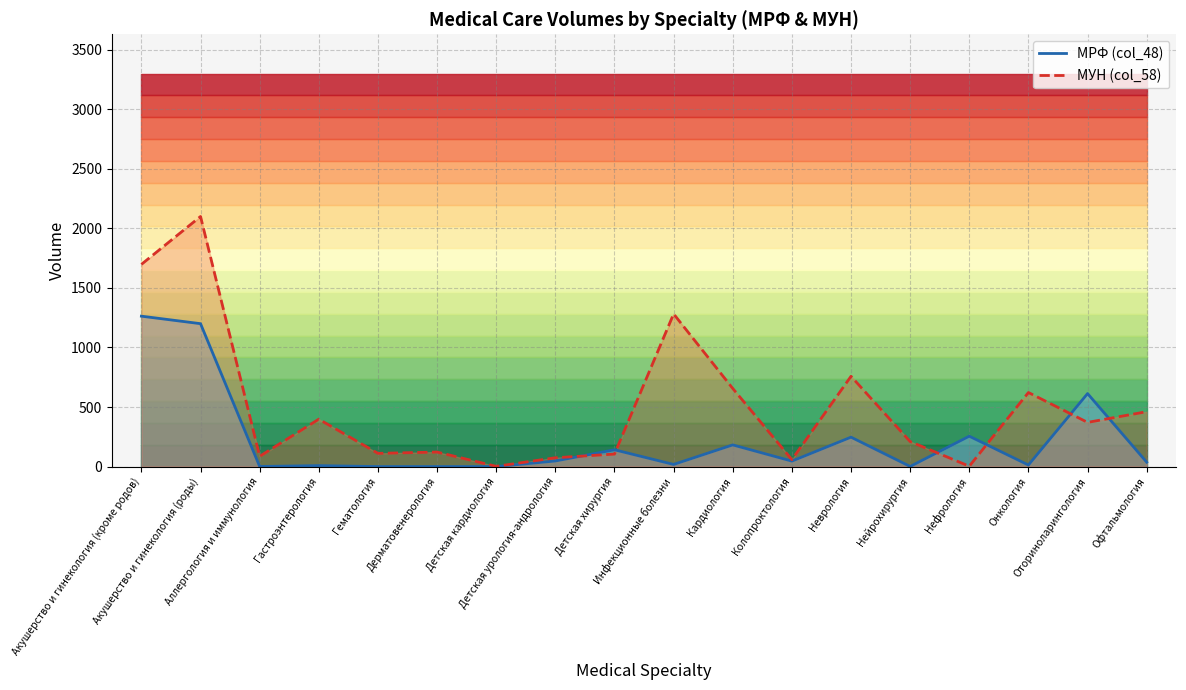

What is the difference between the maximum and minimum values in the МУН (col_58) series?

2098